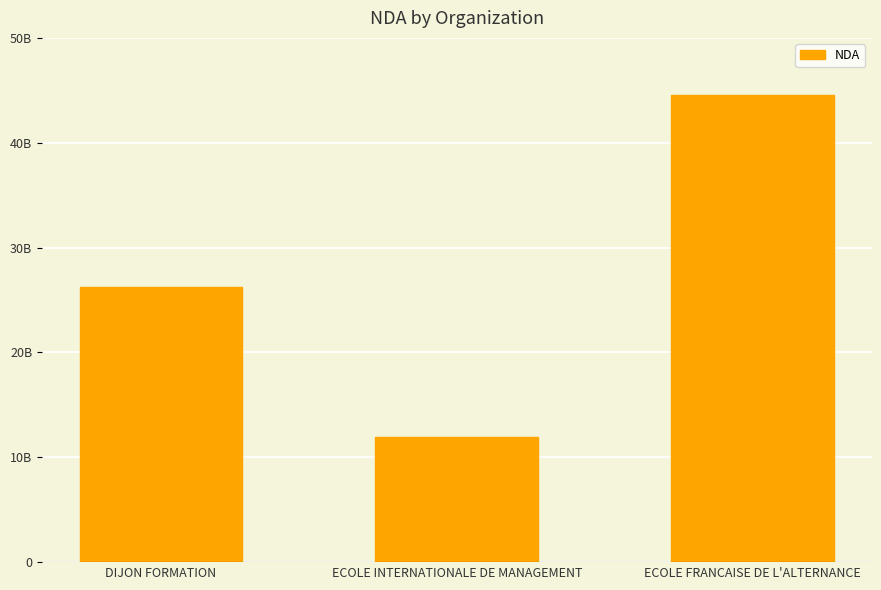

At which category does the chart reach its peak across all series?

ECOLE FRANCAISE DE L'ALTERNANCE